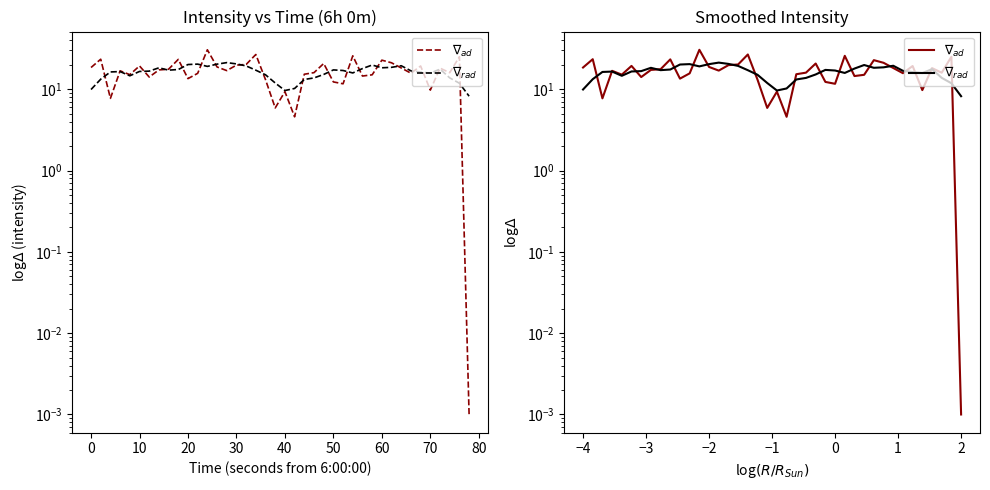

How many distinct data groups are displayed?

2